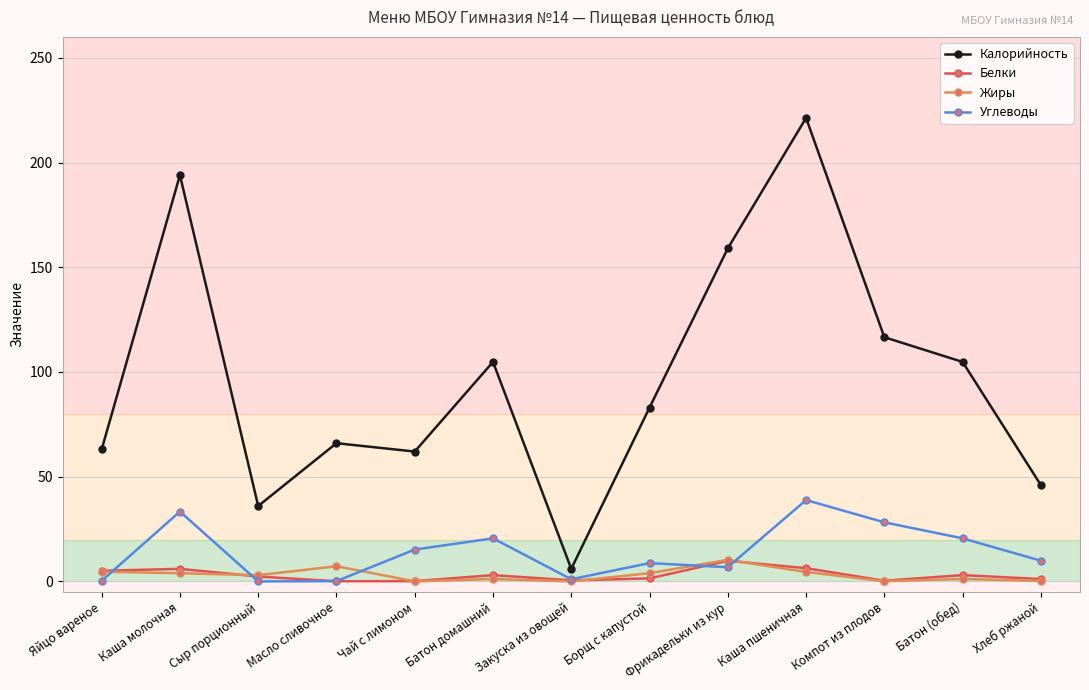

What is the highest value of the Углеводы series?

38.9